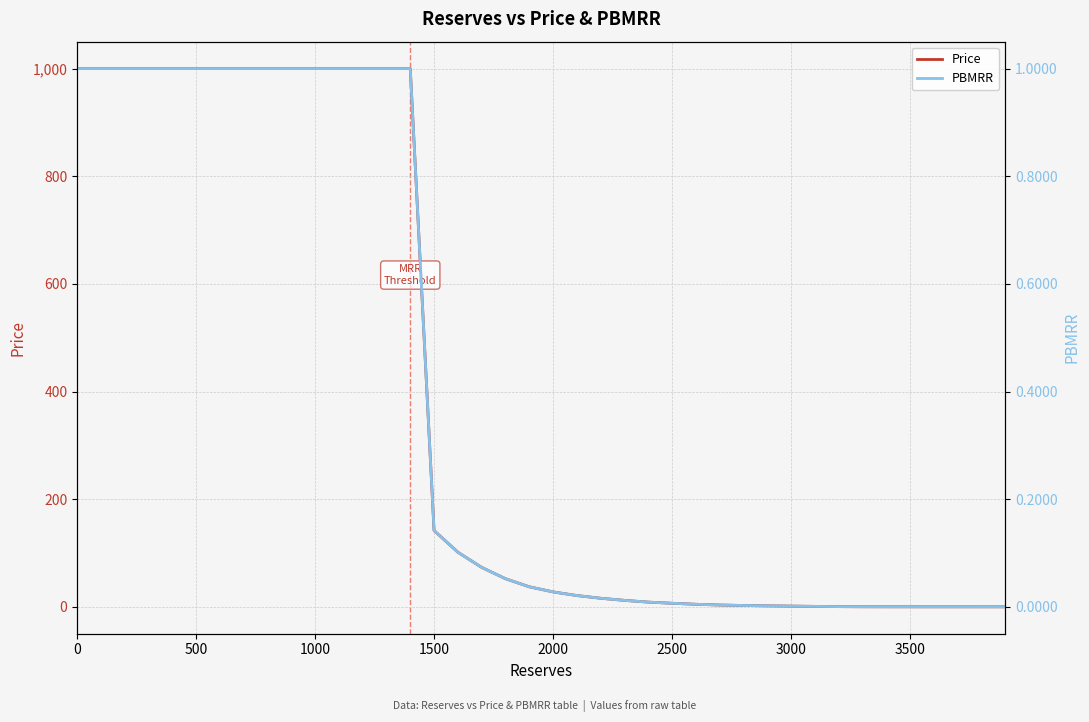

Which series has the largest range (max minus min)?

Price